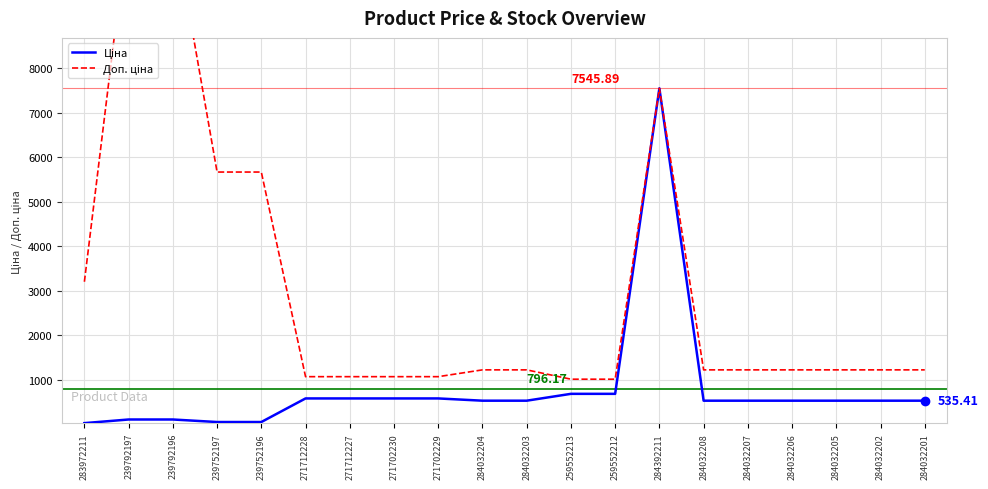

At which category does Доп. ціна reach its first local peak?

284392211